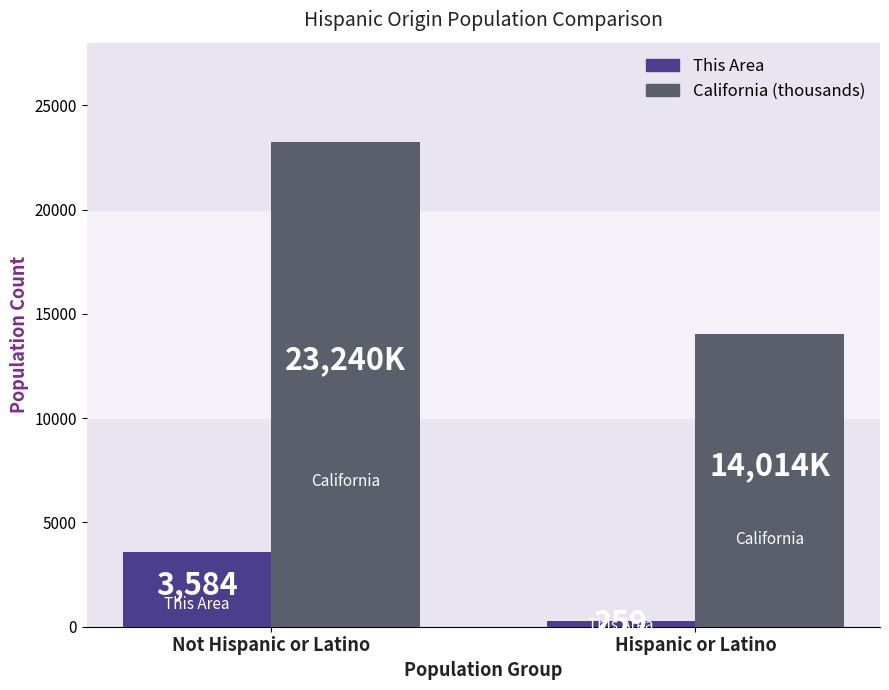

Which series has the widest spread of values?

California (thousands)